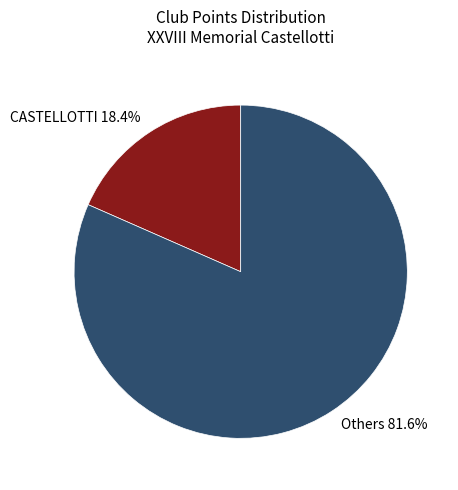

Is the sum of CASTELLOTTI 18.4% and Others 81.6% greater than half?

Yes